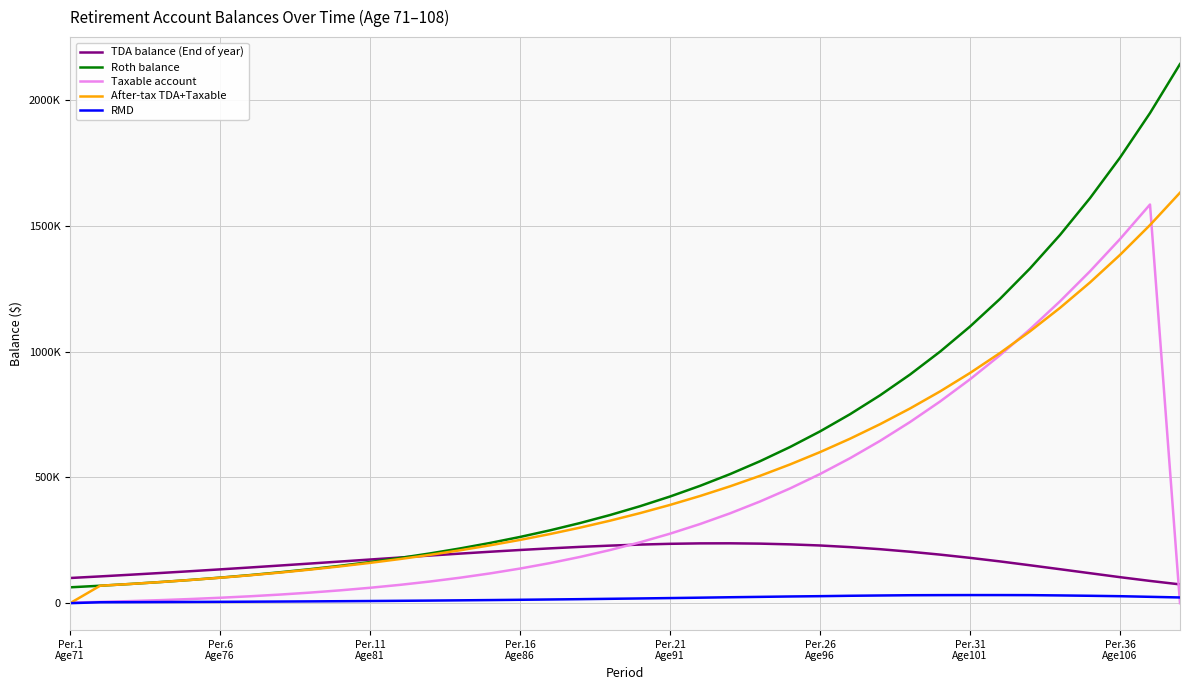

At how many categories does at least one series exceed 410872?

18